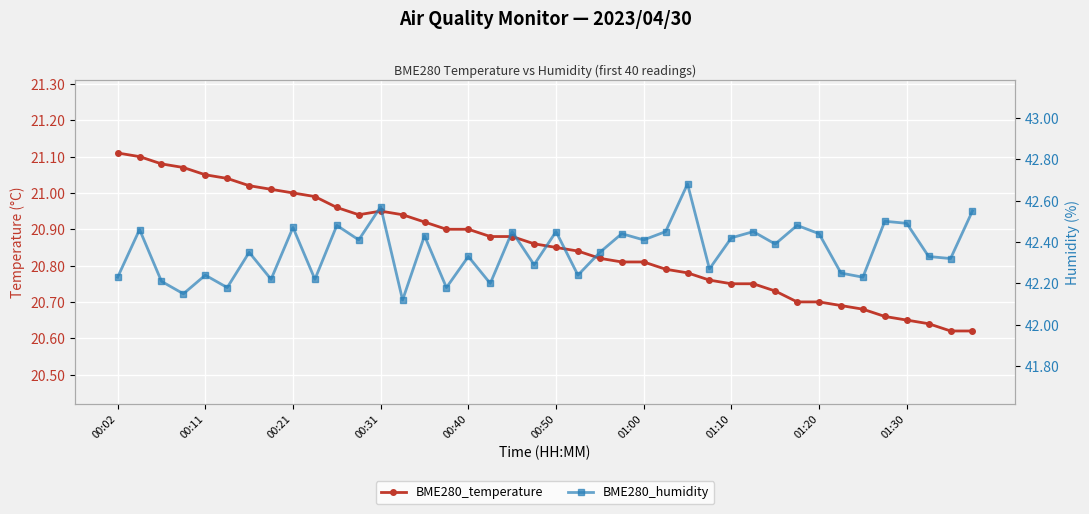

What is the maximum value for BME280_humidity?

42.7